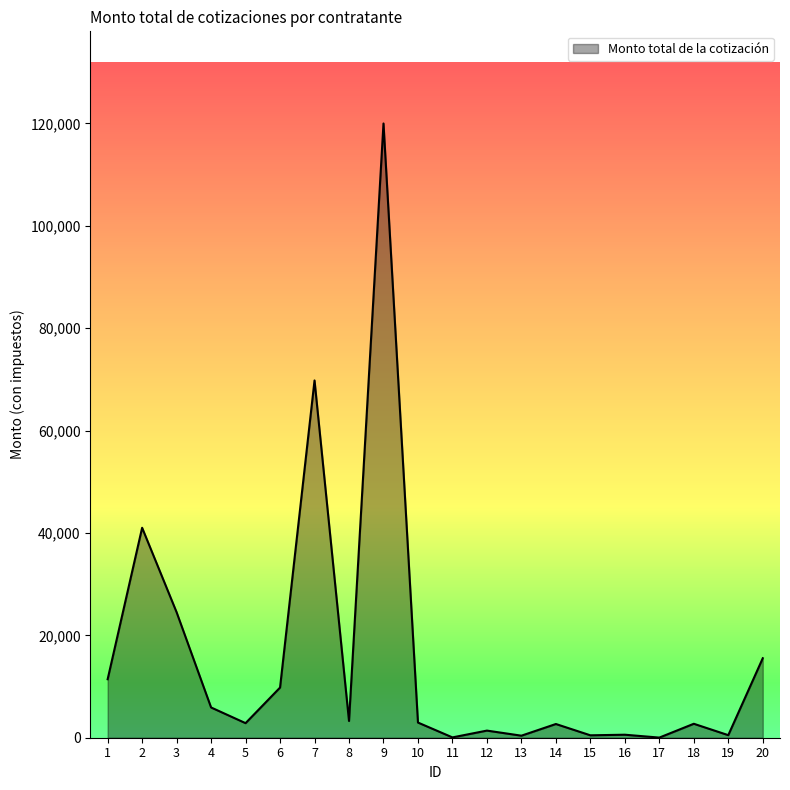

Which category has the highest value across all series?

9